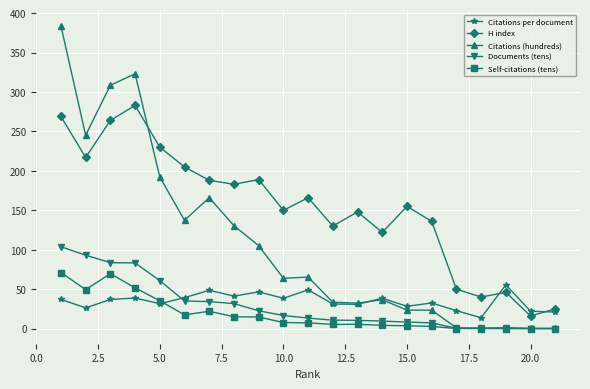

True or false: H index has more than 0 points higher than both neighbors.

True